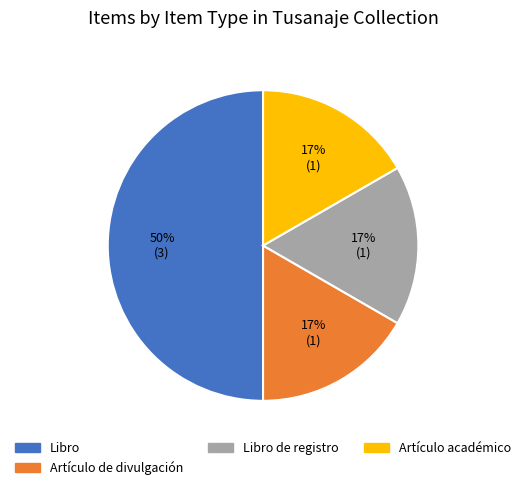

To the nearest percent, what is the difference between the largest and smallest slice percentages?

33%